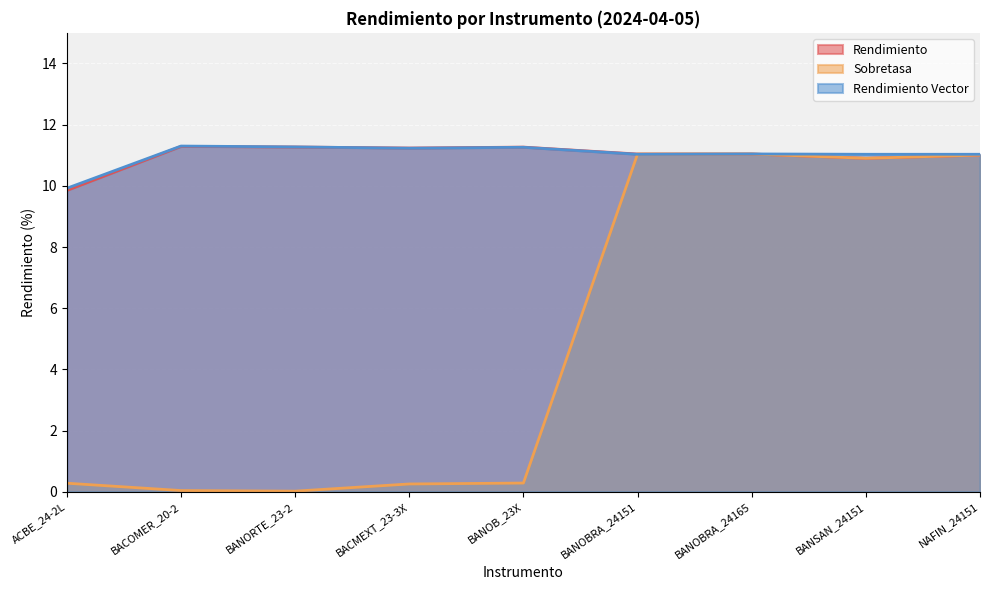

Reading left to right, what are all the values shown in this chart?

Rendimiento: ACBE_24-2L=9.8	BACOMER_20-2=11.3	BANORTE_23-2=11.3	BACMEXT_23-3X=11.2	BANOB_23X=11.3	BANOBRA_24151=11.0	BANOBRA_24165=11.0	BANSAN_24151=10.9	NAFIN_24151=11.0
Sobretasa: ACBE_24-2L=0.3	BACOMER_20-2=0.0	BANORTE_23-2=0.0	BACMEXT_23-3X=0.3	BANOB_23X=0.3	BANOBRA_24151=11.0	BANOBRA_24165=11.0	BANSAN_24151=10.9	NAFIN_24151=11.0
Rendimiento Vector: ACBE_24-2L=9.9	BACOMER_20-2=11.3	BANORTE_23-2=11.3	BACMEXT_23-3X=11.2	BANOB_23X=11.3	BANOBRA_24151=11.0	BANOBRA_24165=11.0	BANSAN_24151=11.0	NAFIN_24151=11.0